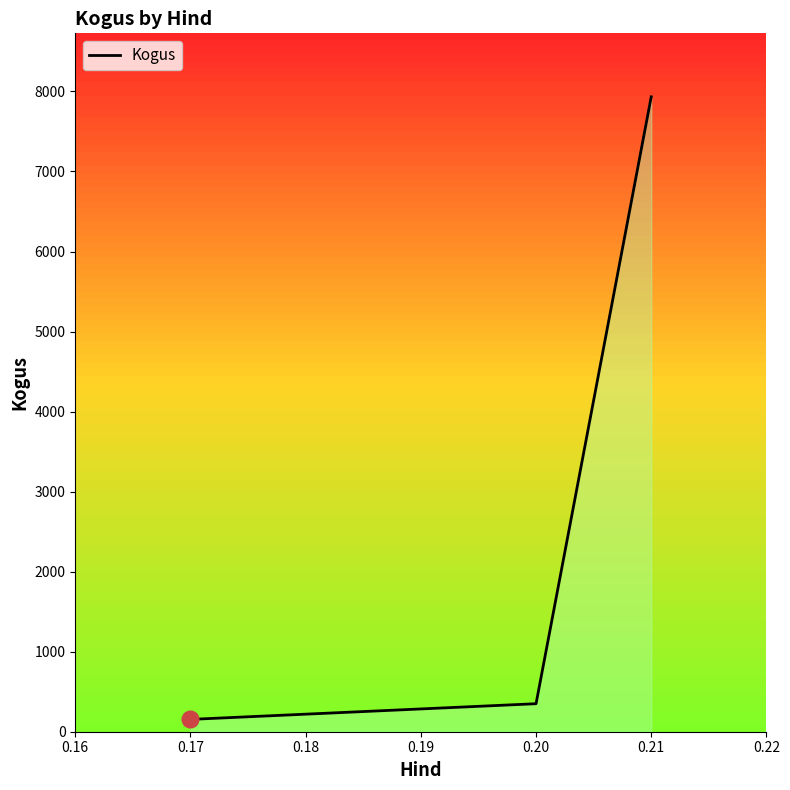

What is the average value?

2812